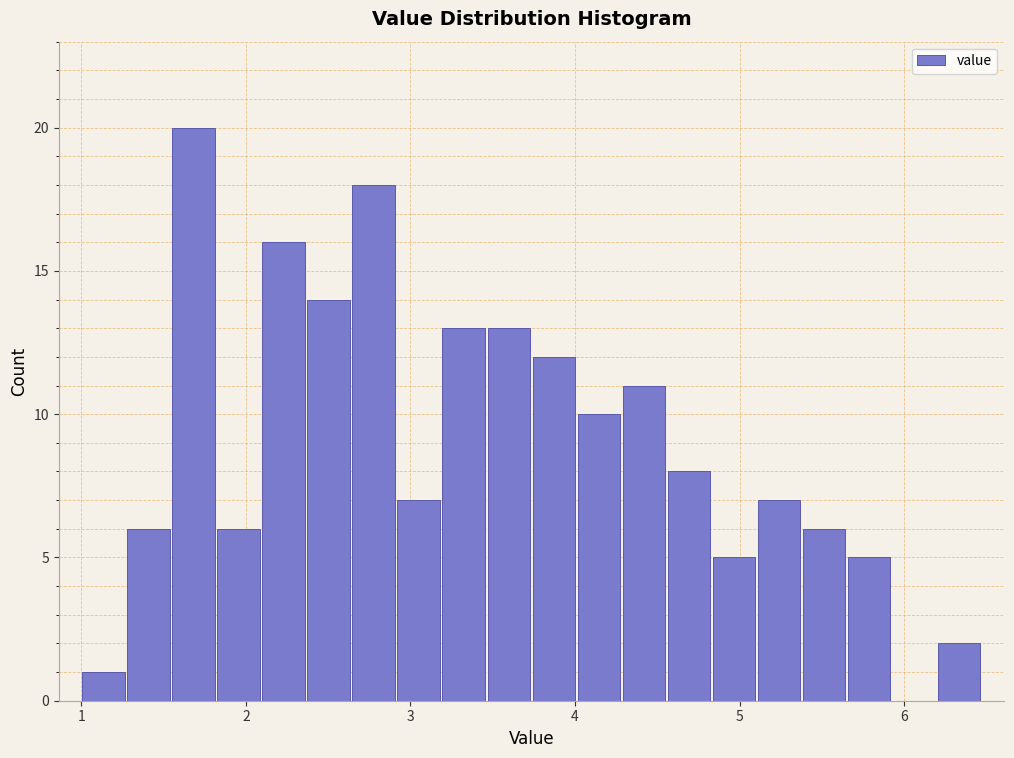

Around what value on the x-axis is the tallest bar? Give the approximate position of its centre, as read against the axis.

1.7